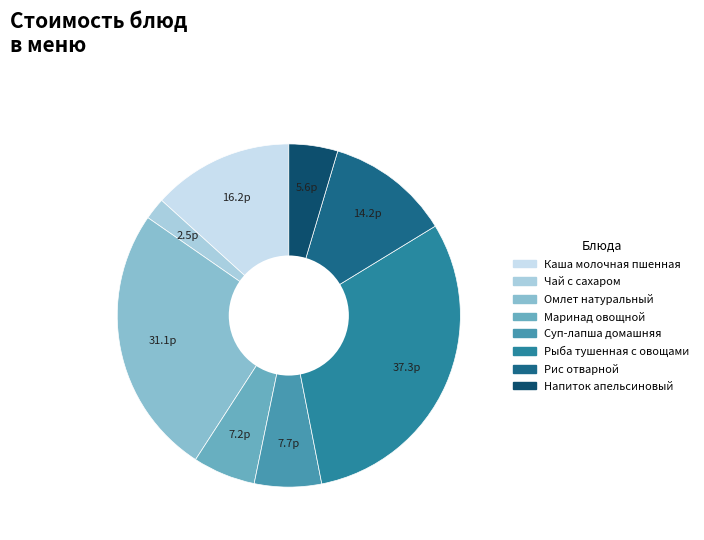

Which has a higher value, Рыба тушенная с овощами or Рис отварной?

Рыба тушенная с овощами